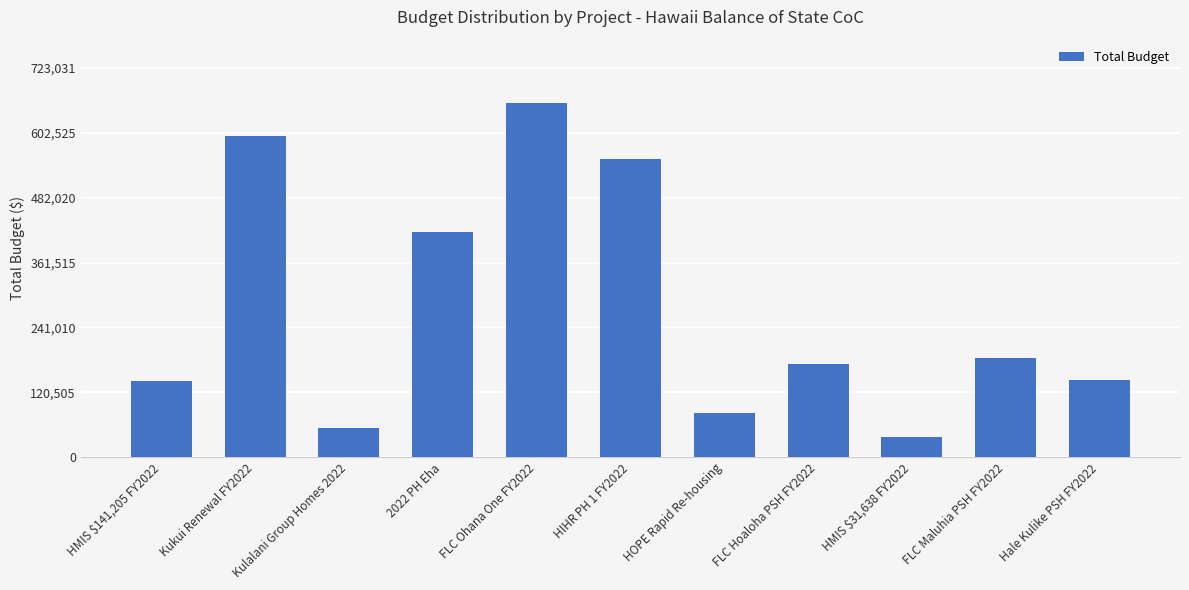

Where does the data first go above 173949?

Kukui Renewal FY2022